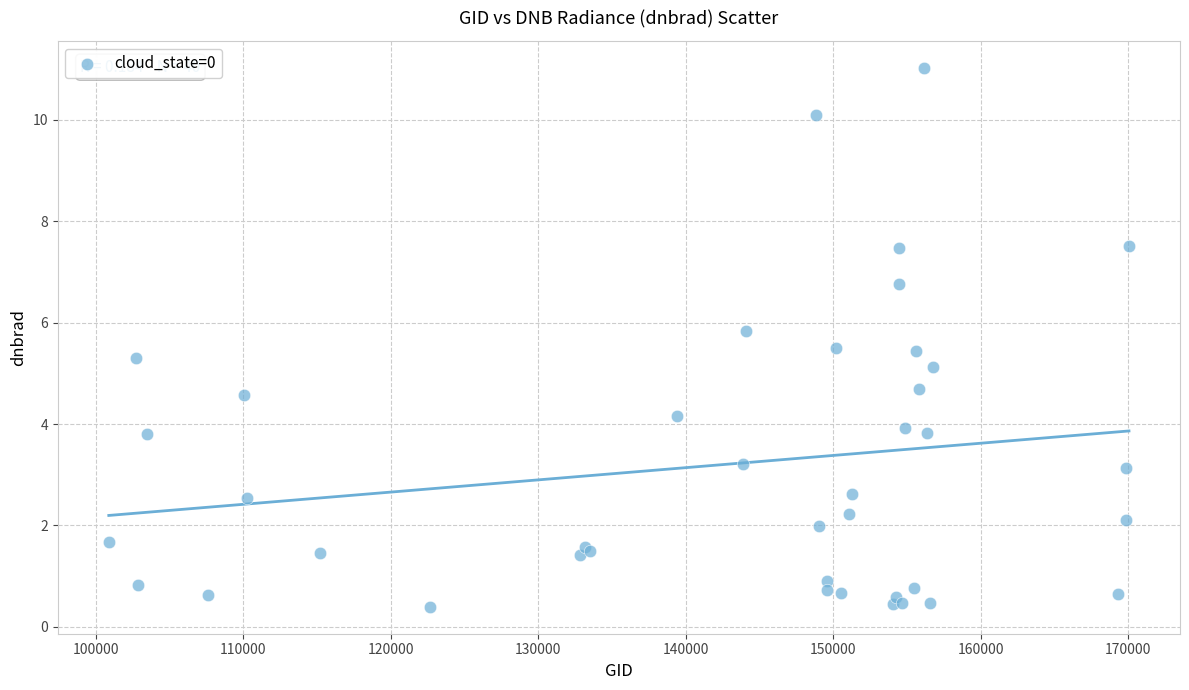

What Y value in the scatter plot is closest to 5?

5.1